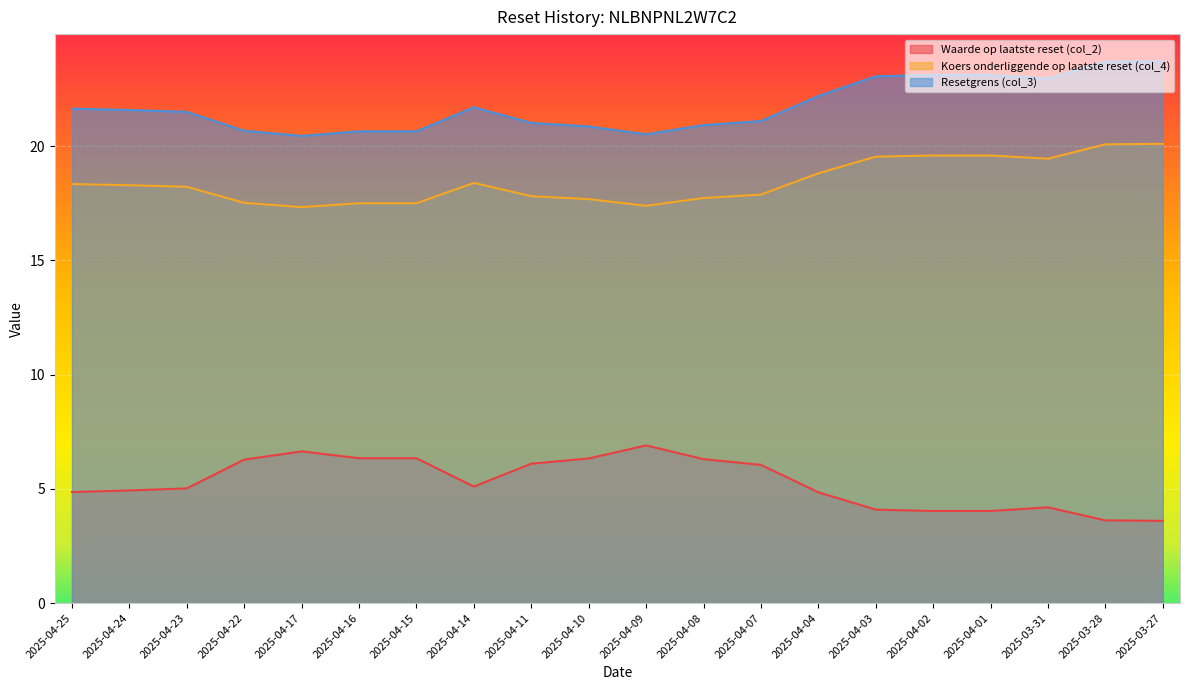

What position from the left is 2025-04-09?

11